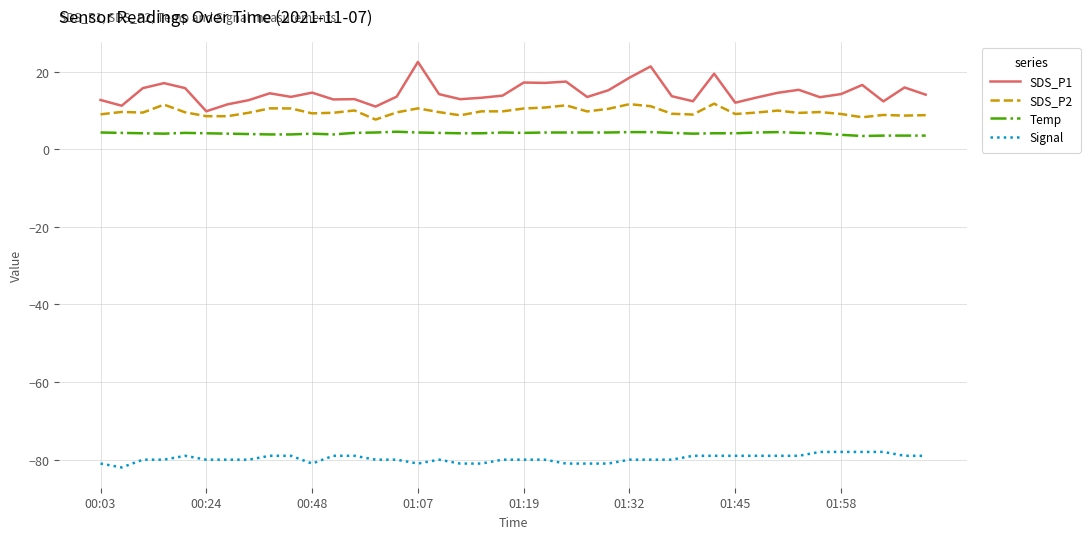

How many distinct data groups are displayed?

4